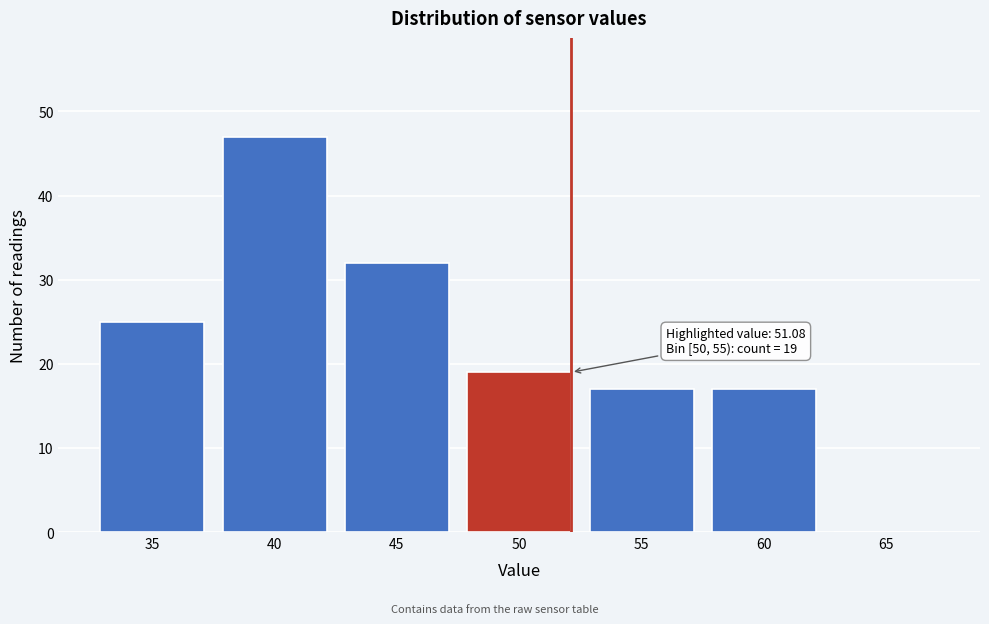

Reading left to right, extract all data points from this chart.

35=25	40=47	45=32	50=19	55=17	60=17	65=0